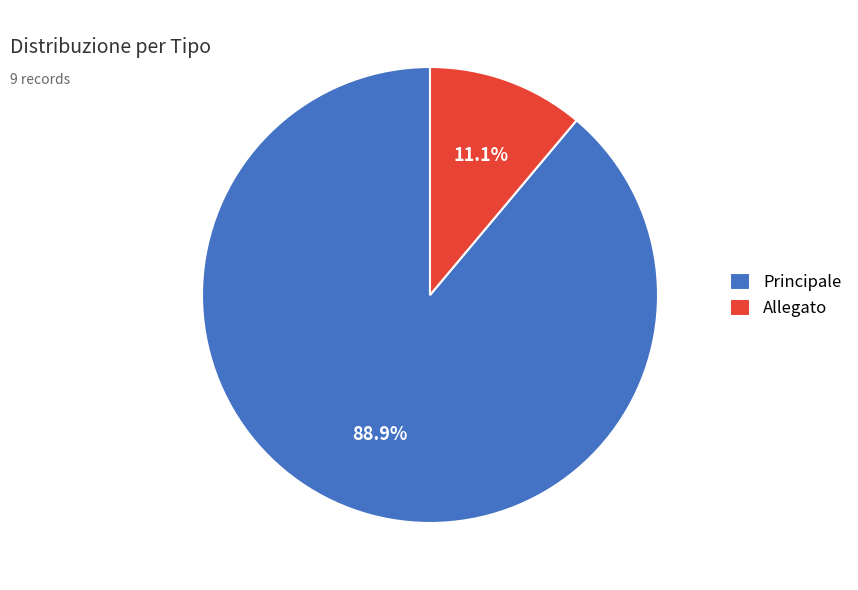

To the nearest percent, what is the average slice percentage?

50%